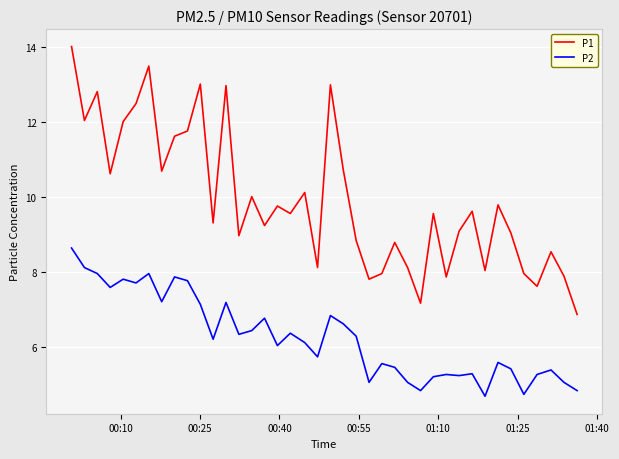

Which series has the largest total across all categories?

P1